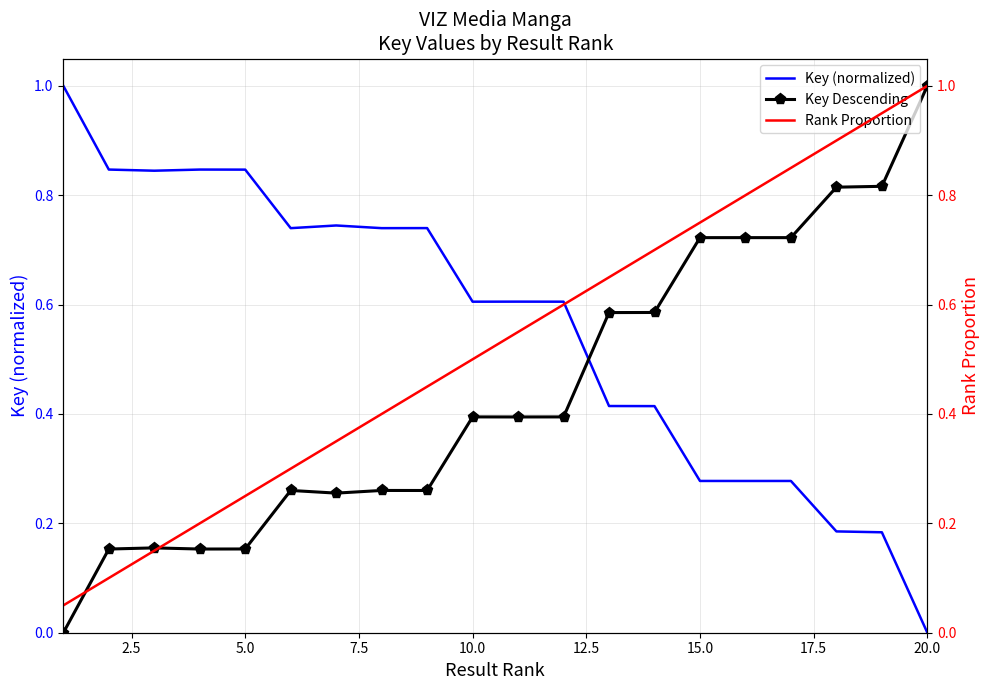

How many intersections are there between Key (normalized) and Key Descending?

1